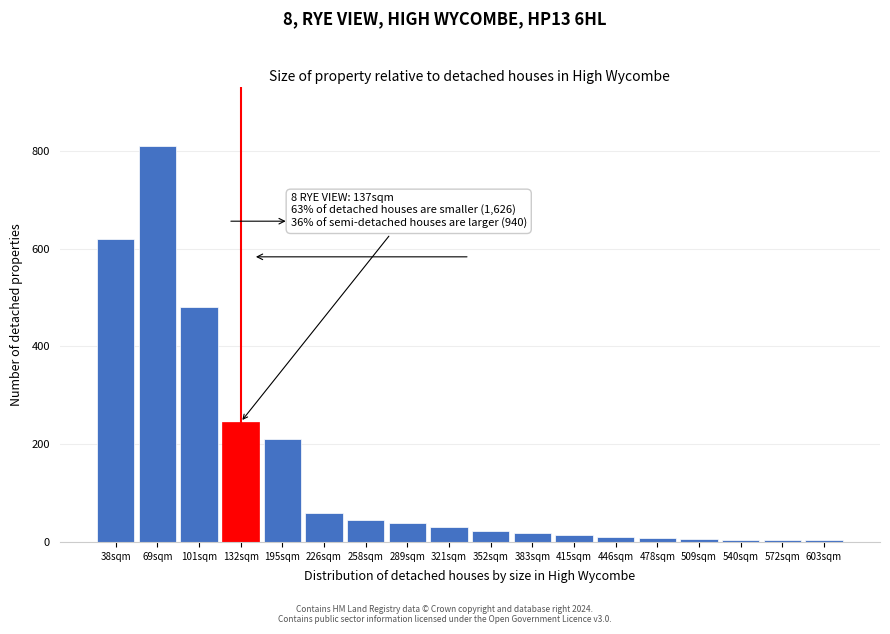

What is the average value?

146